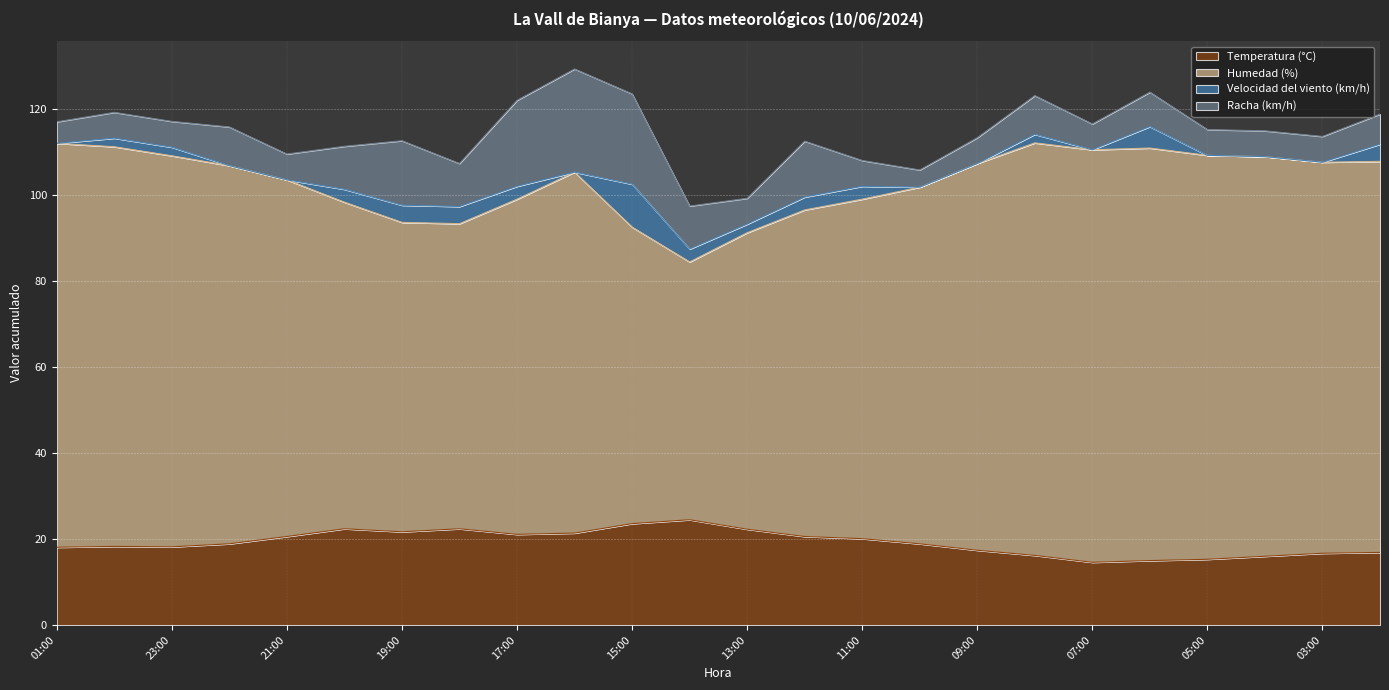

True or false: Humedad (%) and Temperatura (°C) intersect in this chart.

False